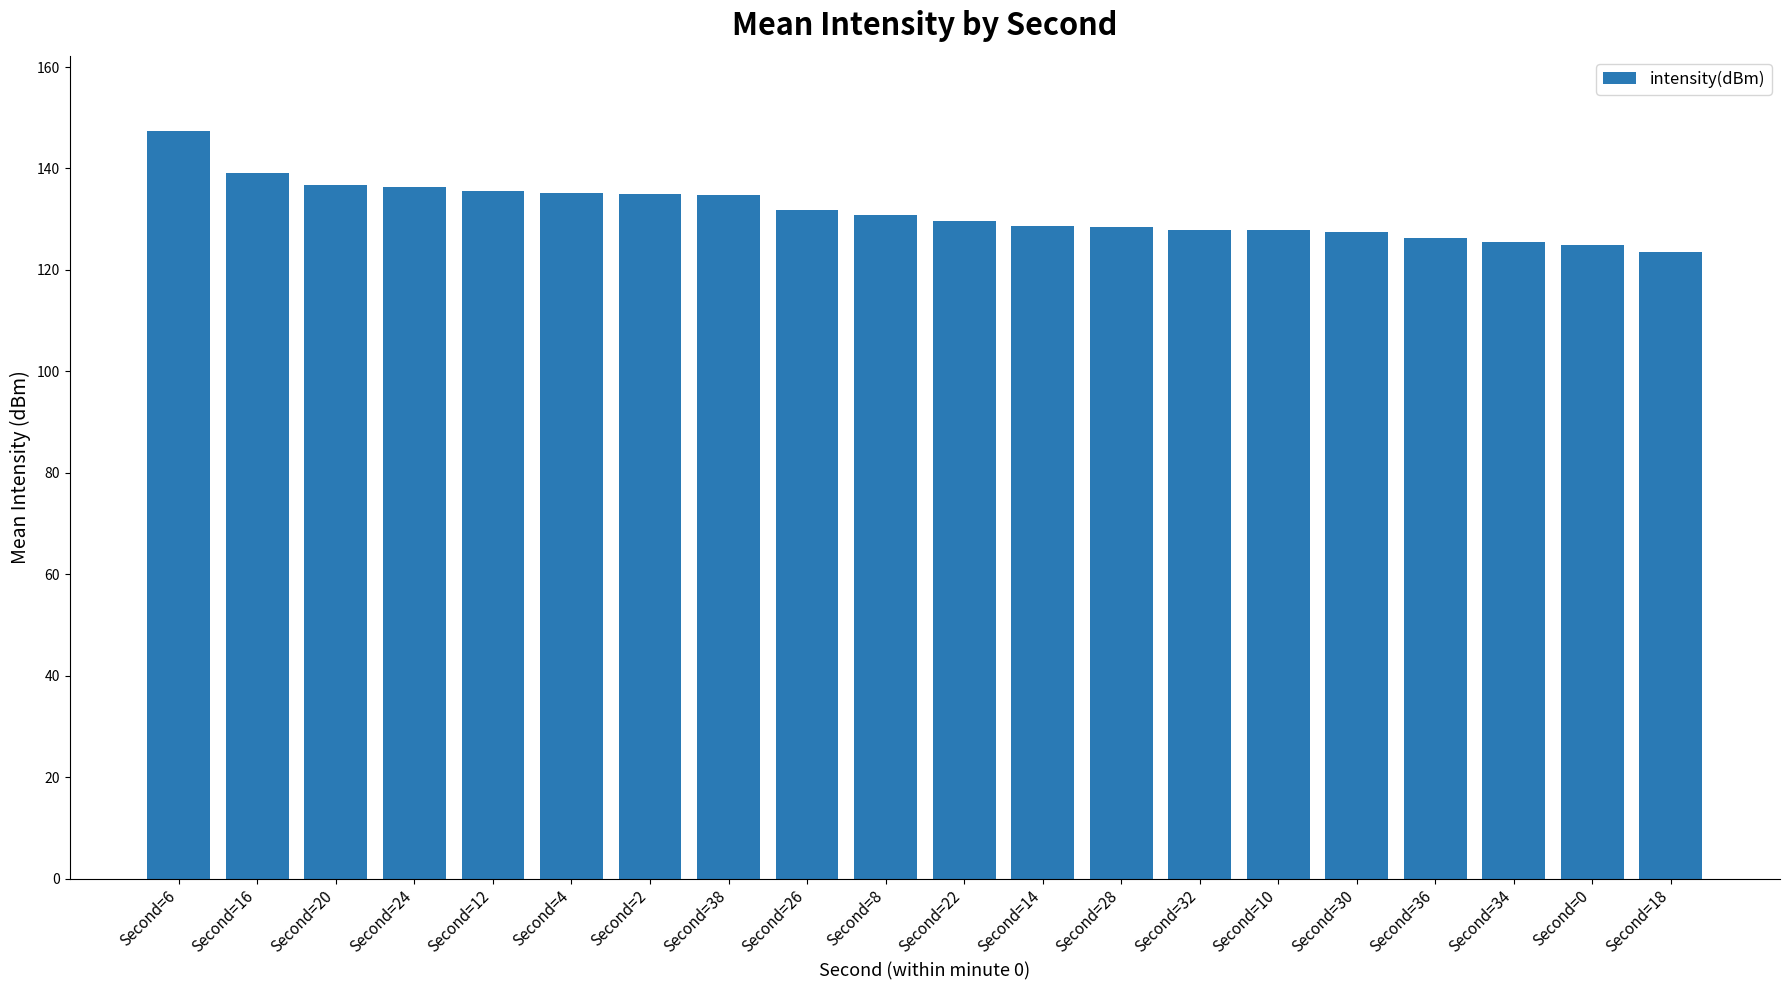

What position from the right is Second=26?

12